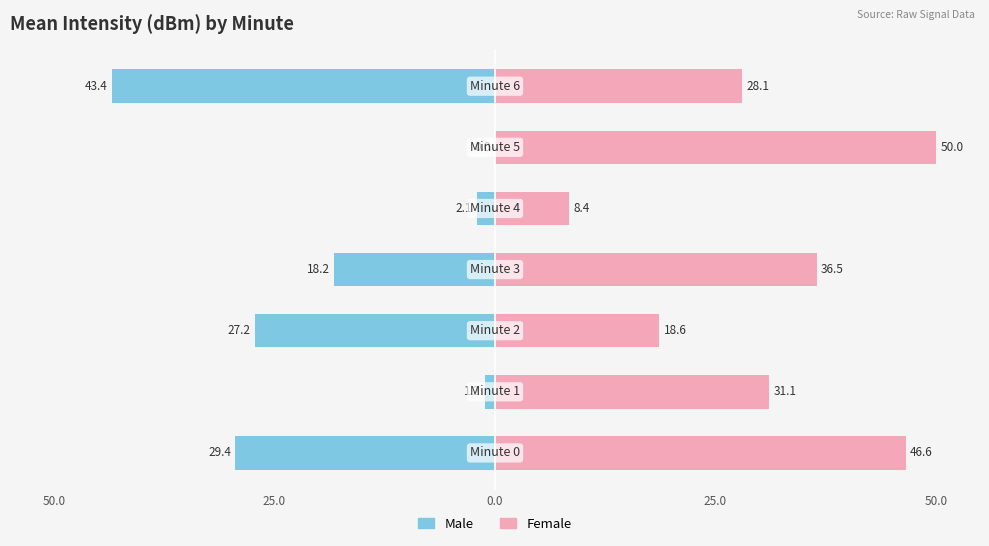

How many groups of bars are there?

7